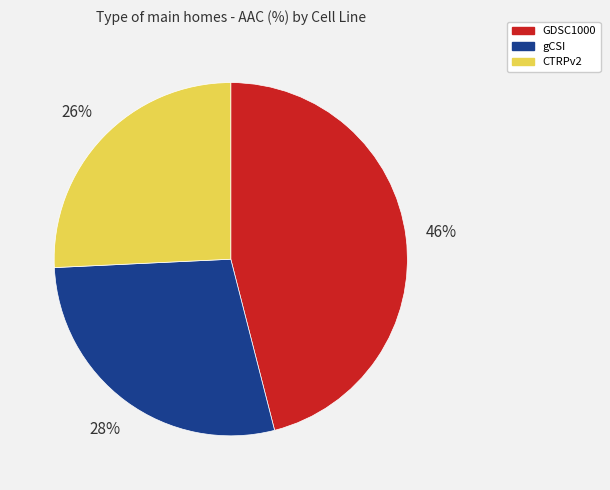

Approximately how many times larger is the value at GDSC1000 compared to gCSI?

1.6